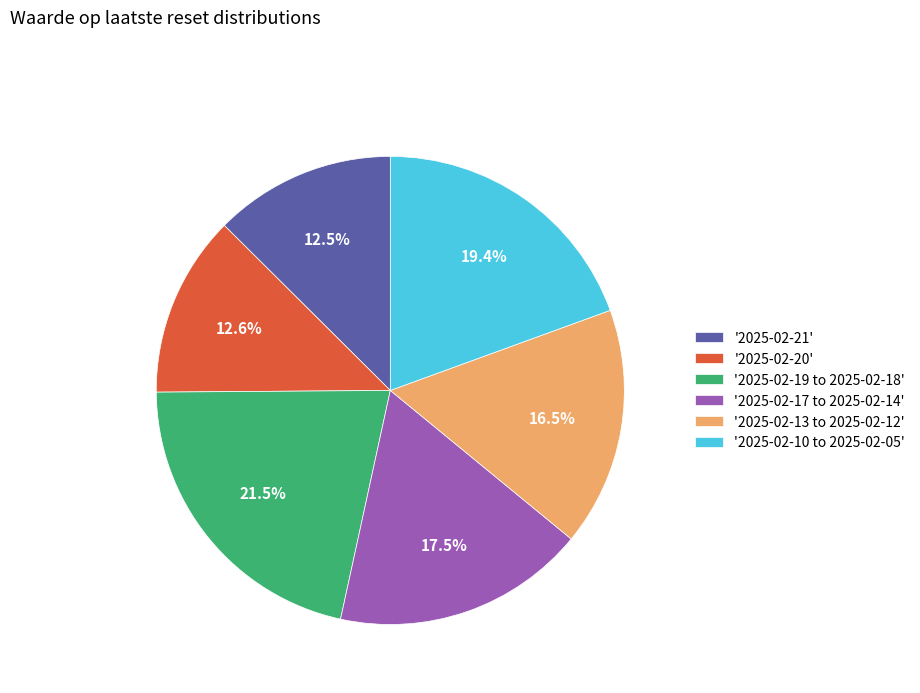

Count the number of slices in the pie.

6